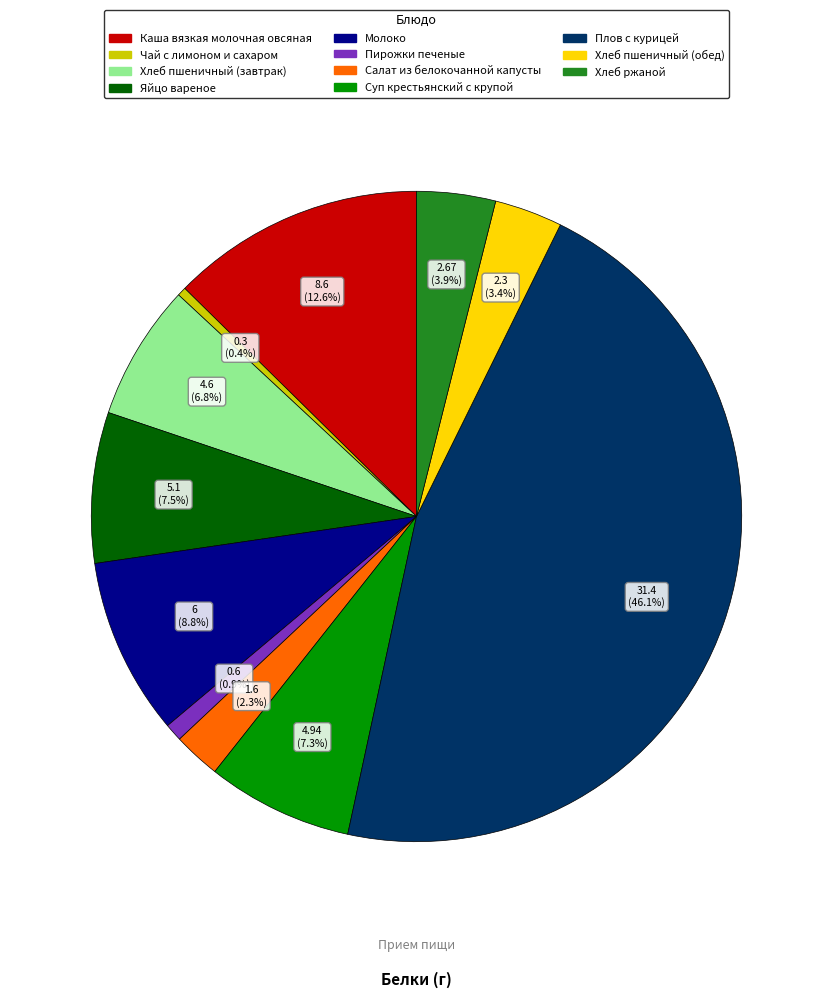

Does any single category account for the majority?

No